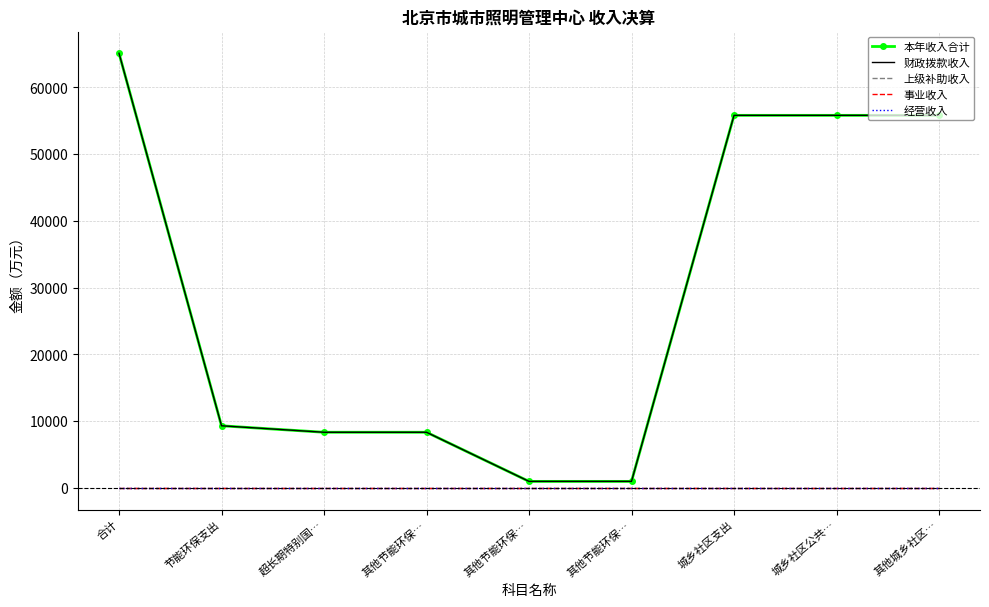

Reading left to right, list all the values displayed in this chart.

本年收入合计: 65120.9	9300.0	8330.0	8330.0	970.0	970.0	55820.9	55820.9	55820.9
财政拨款收入: 65120.9	9300.0	8330.0	8330.0	970.0	970.0	55820.9	55820.9	55820.9
上级补助收入: 0.0	0.0	0.0	0.0	0.0	0.0	0.0	0.0	0.0
事业收入: 0.0	0.0	0.0	0.0	0.0	0.0	0.0	0.0	0.0
经营收入: 0.0	0.0	0.0	0.0	0.0	0.0	0.0	0.0	0.0